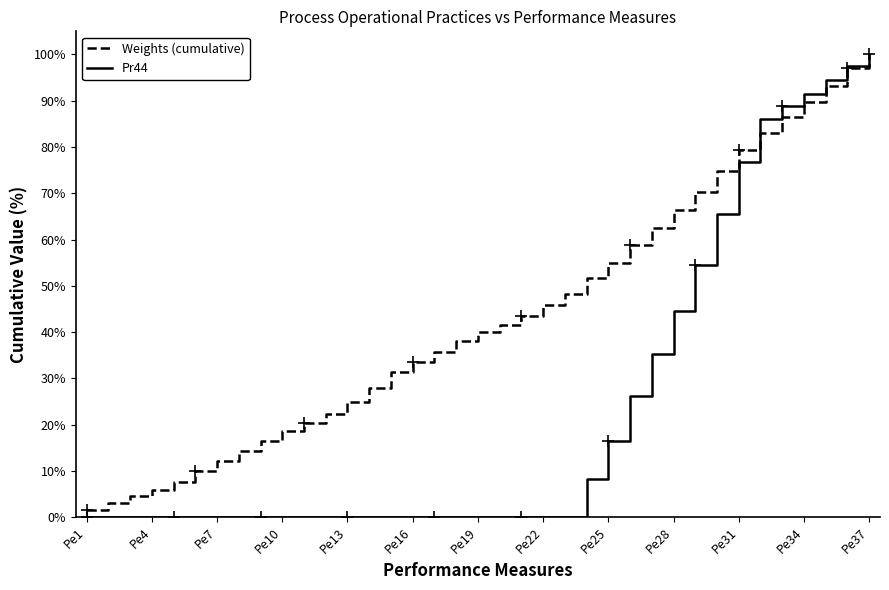

What is the approximate value of Weights (cumulative) at Pe16?

33.6